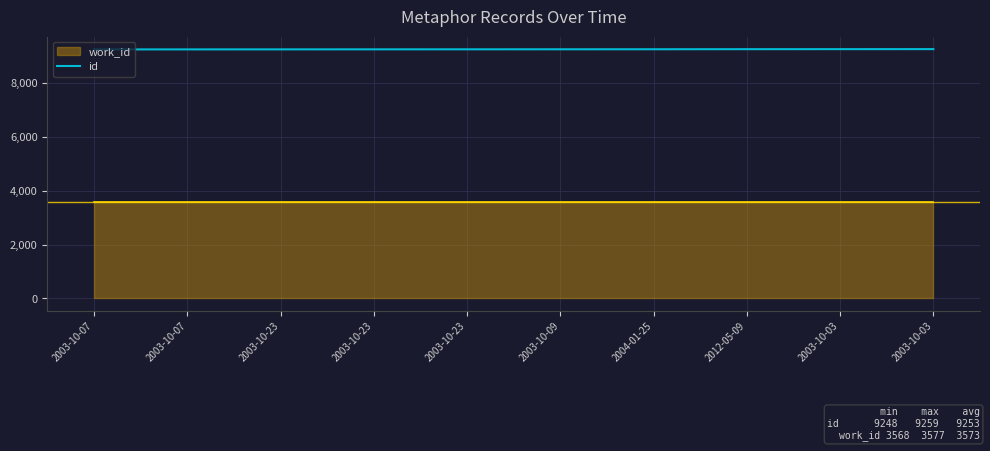

At which category does the chart reach its minimum across all series?

2003-10-07